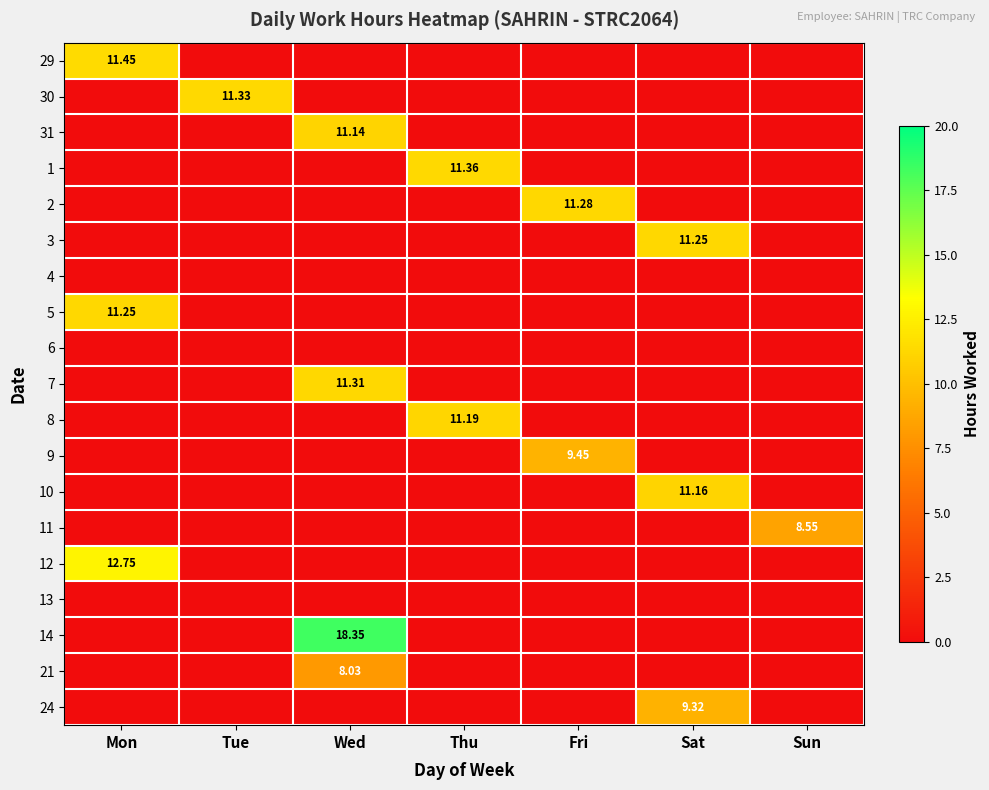

What is the total value across all series at Tue?

11.3